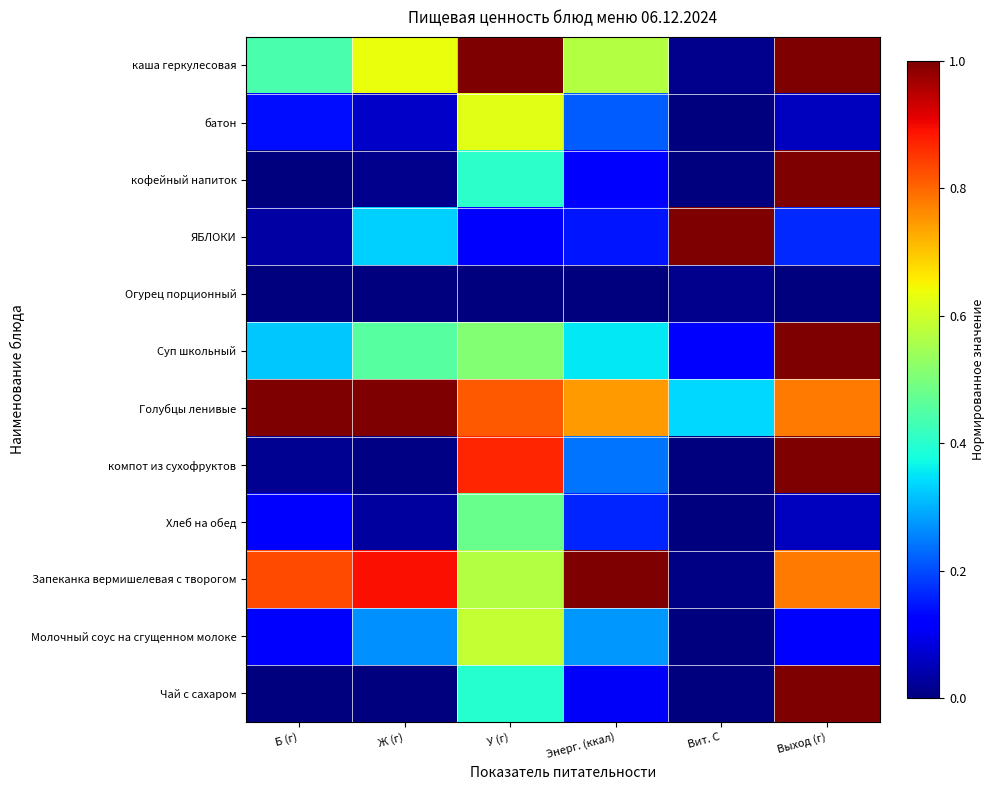

Reading left to right, extract all data points from this chart.

каша геркулесовая: Б (г)=0.4	Ж (г)=0.6	У (г)=1.0	Энерг. (ккал)=0.6	Вит. С=0.0	Выход (г)=1.0
батон: Б (г)=0.1	Ж (г)=0.1	У (г)=0.6	Энерг. (ккал)=0.2	Вит. С=0.0	Выход (г)=0.1
кофейный напиток: Б (г)=0.0	Ж (г)=0.0	У (г)=0.4	Энерг. (ккал)=0.1	Вит. С=0.0	Выход (г)=1.0
ЯБЛОКИ: Б (г)=0.0	Ж (г)=0.3	У (г)=0.1	Энерг. (ккал)=0.1	Вит. С=1.0	Выход (г)=0.2
Огурец порционный: Б (г)=0.0	Ж (г)=0.0	У (г)=0.0	Энерг. (ккал)=0.0	Вит. С=0.0	Выход (г)=0.0
Суп школьный: Б (г)=0.3	Ж (г)=0.5	У (г)=0.5	Энерг. (ккал)=0.4	Вит. С=0.1	Выход (г)=1.0
Голубцы ленивые: Б (г)=1.0	Ж (г)=1.0	У (г)=0.8	Энерг. (ккал)=0.7	Вит. С=0.3	Выход (г)=0.8
компот из сухофруктов: Б (г)=0.0	Ж (г)=0.0	У (г)=0.9	Энерг. (ккал)=0.2	Вит. С=0.0	Выход (г)=1.0
Хлеб на обед: Б (г)=0.1	Ж (г)=0.0	У (г)=0.5	Энерг. (ккал)=0.2	Вит. С=0.0	Выход (г)=0.1
Запеканка вермишелевая с творогом: Б (г)=0.8	Ж (г)=0.9	У (г)=0.6	Энерг. (ккал)=1.0	Вит. С=0.0	Выход (г)=0.8
Молочный соус на сгущенном молоке: Б (г)=0.1	Ж (г)=0.3	У (г)=0.6	Энерг. (ккал)=0.3	Вит. С=0.0	Выход (г)=0.1
Чай с сахаром: Б (г)=0.0	Ж (г)=0.0	У (г)=0.4	Энерг. (ккал)=0.1	Вит. С=0.0	Выход (г)=1.0